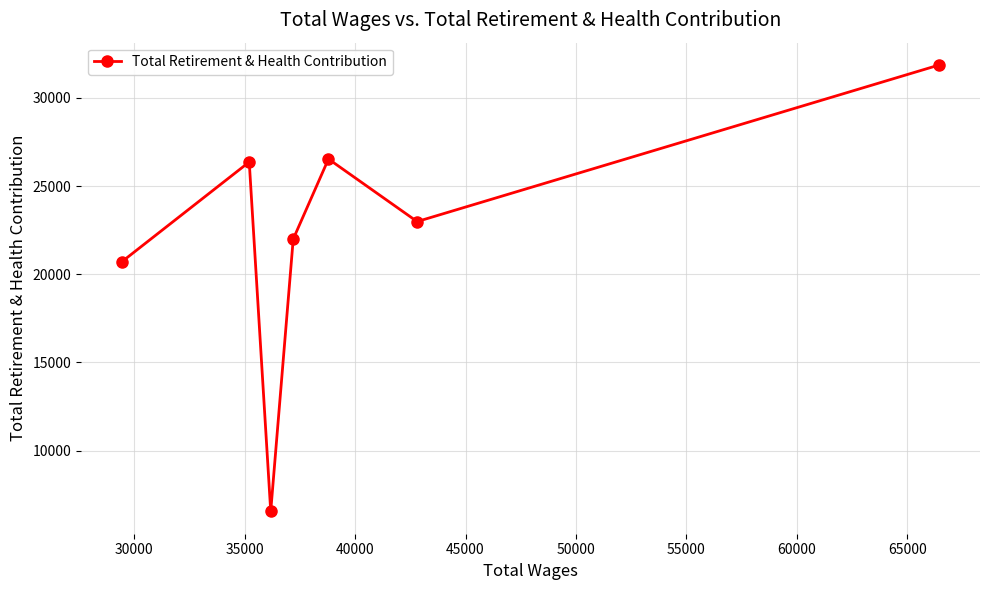

Reading right to left, transcribe all the data shown in this chart.

31868	22988	26536	21996	6551	26368	20711